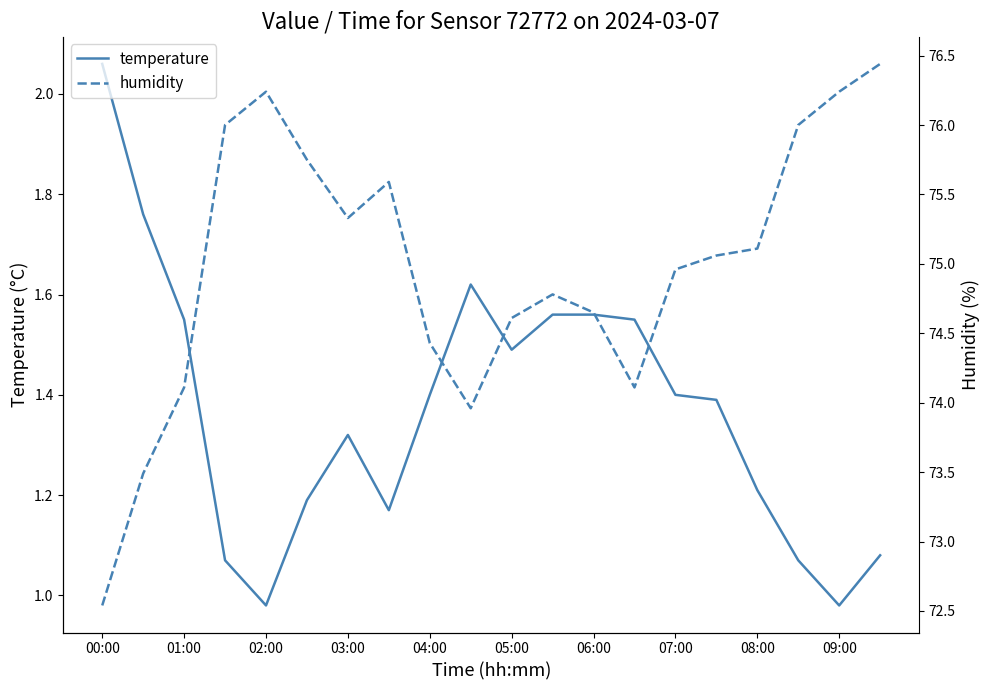

The value of temperature at 05:00 is 0.6. True or false?

False